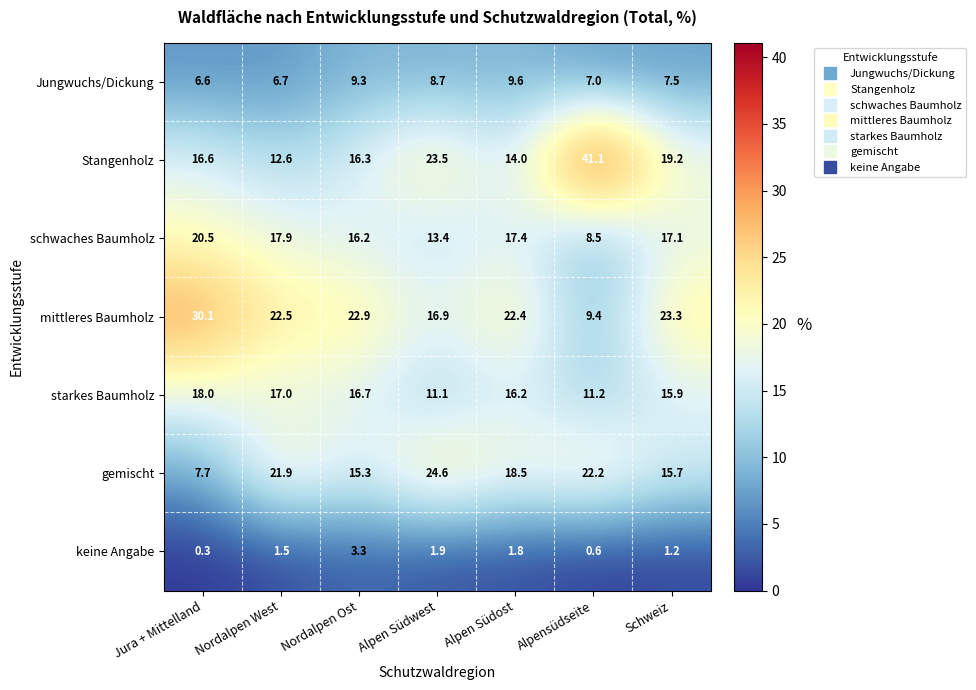

What is the spread (max minus min) of values at Schweiz?

22.1